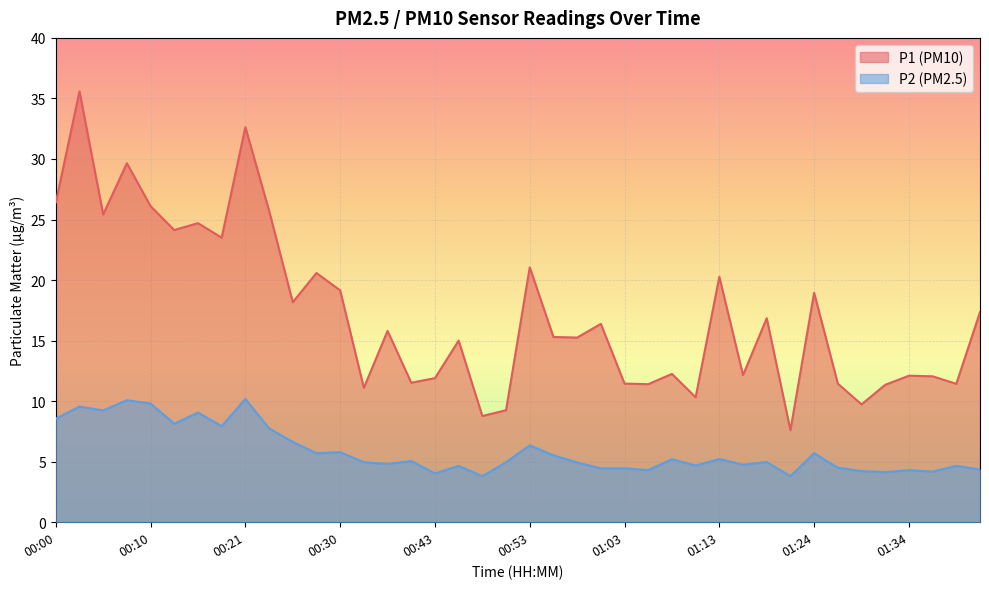

At 00:30, list the series in order from smallest to largest.

P2 (PM2.5), P1 (PM10)